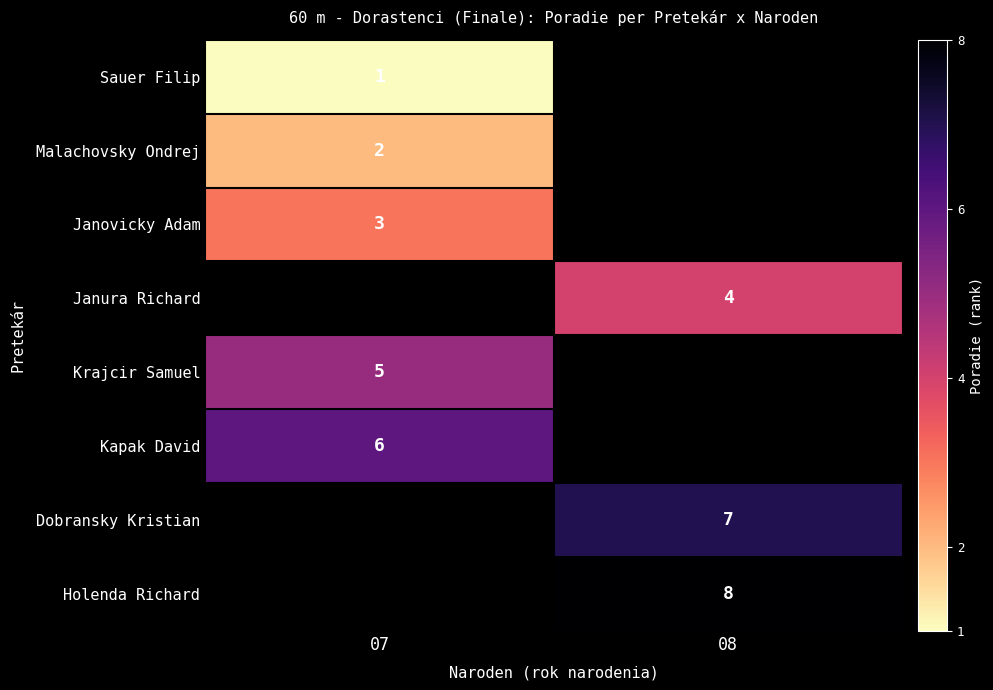

The value of Dobransky Kristian at 08 is 7.0. True or false?

True